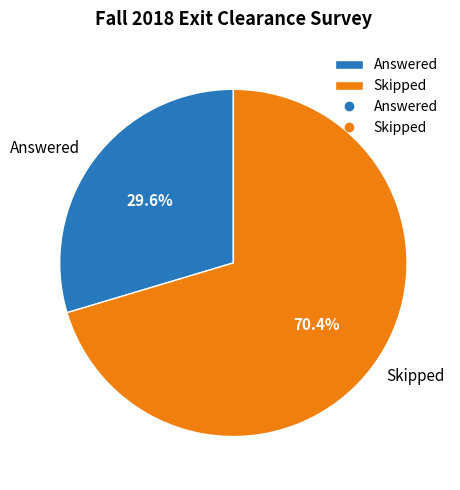

Approximately how many times larger is the value at Answered compared to Skipped?

0.4